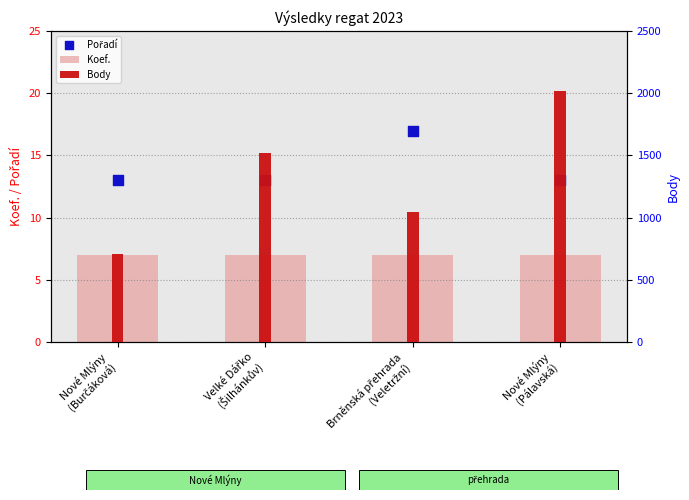

At which category is the sum across all series the highest?

Nové Mlýny
(Pálavská)